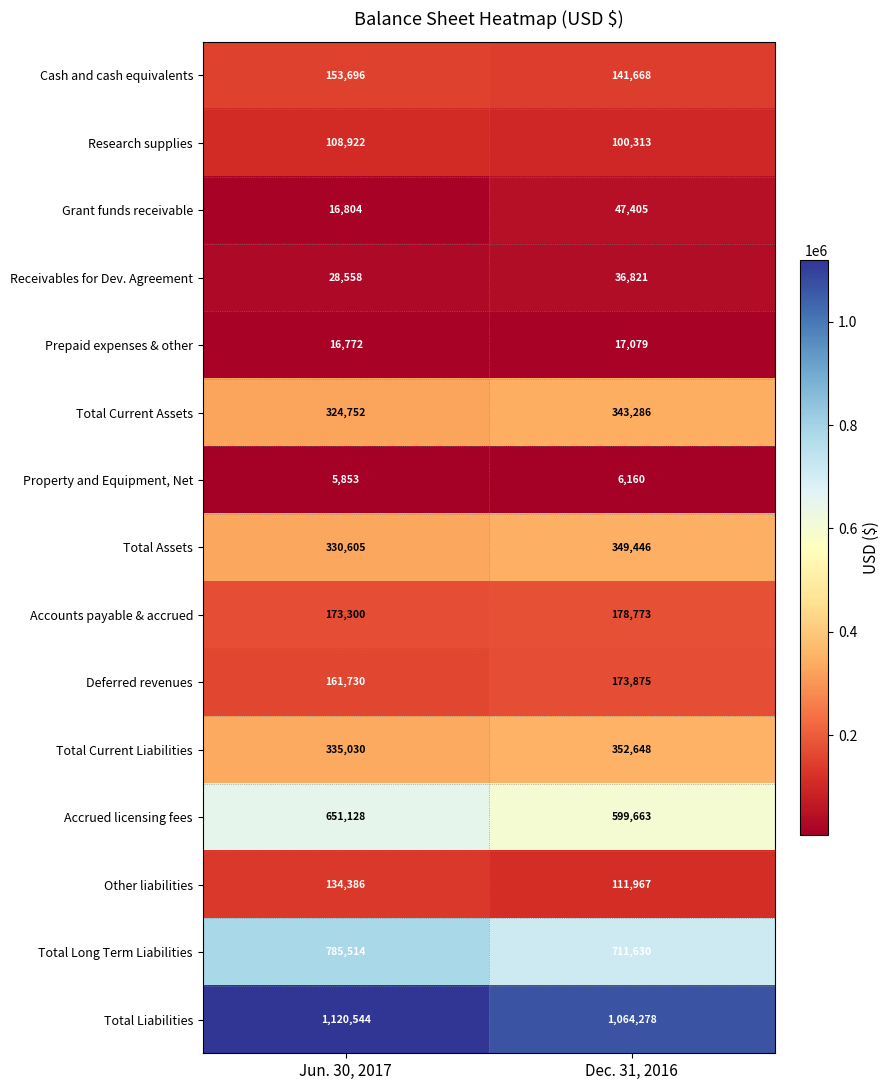

What is the difference between the highest and lowest values at Dec. 31, 2016?

1058118